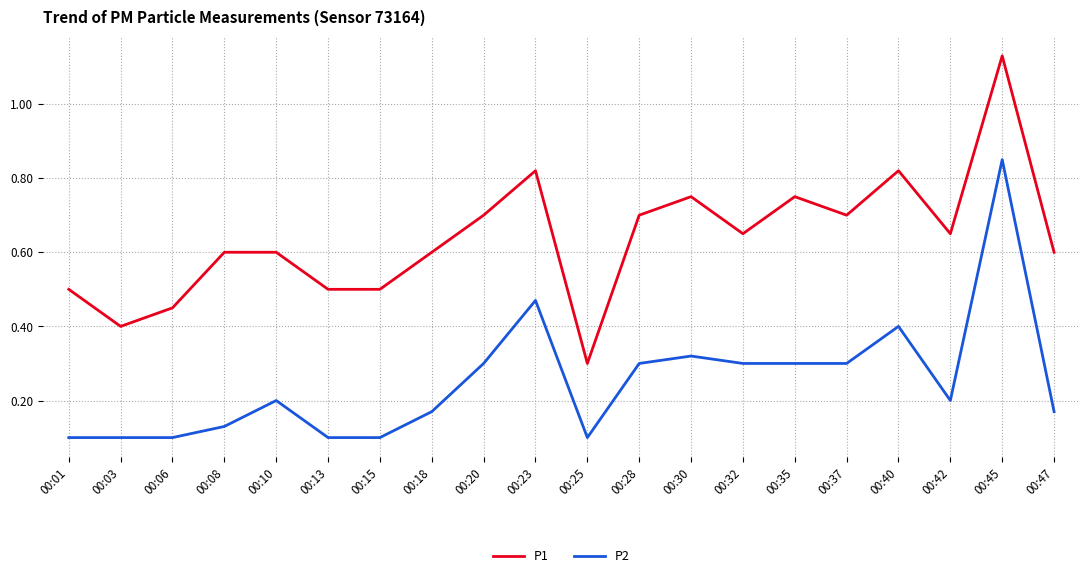

Rank the series by their average value, from lowest to highest.

P2, P1